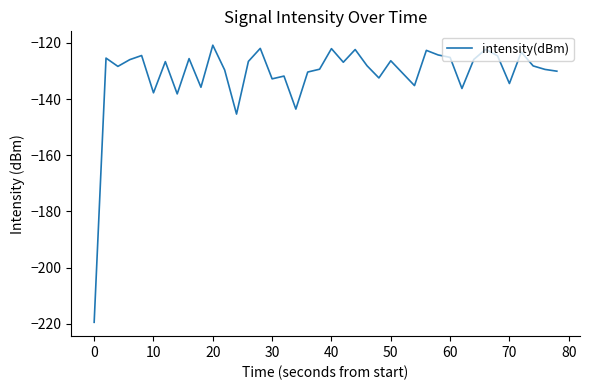

How many series are shown in this chart?

1